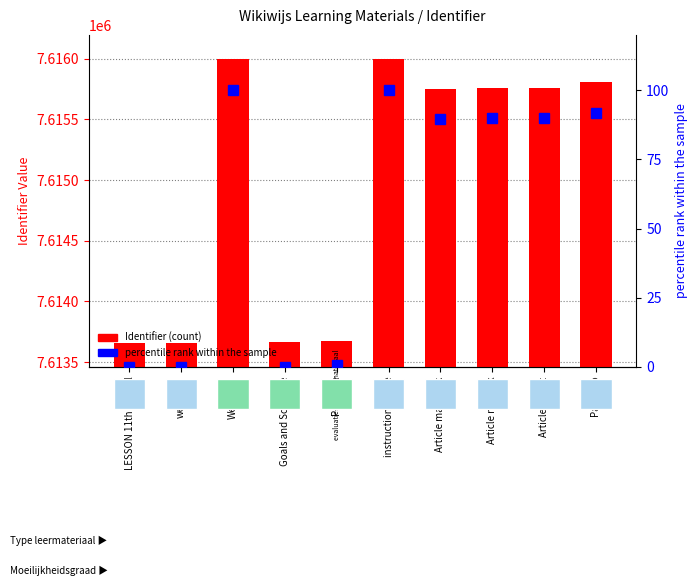

What is the label of the 2nd bar from the right?

Article expert